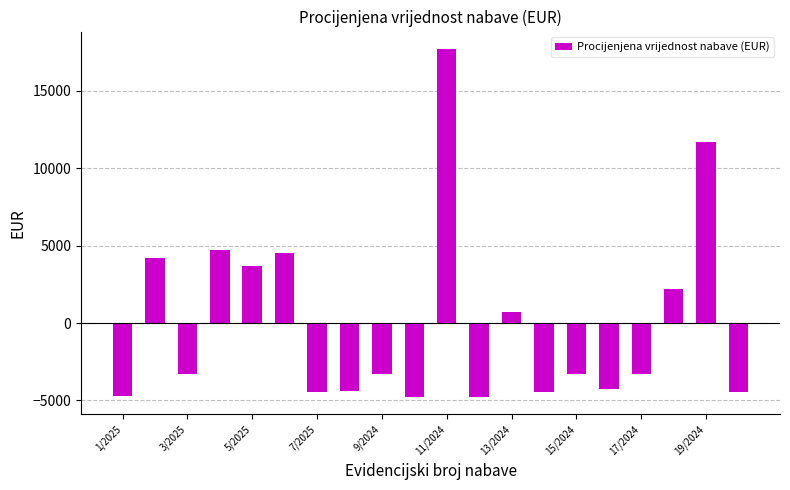

What is the greatest value displayed?

17715